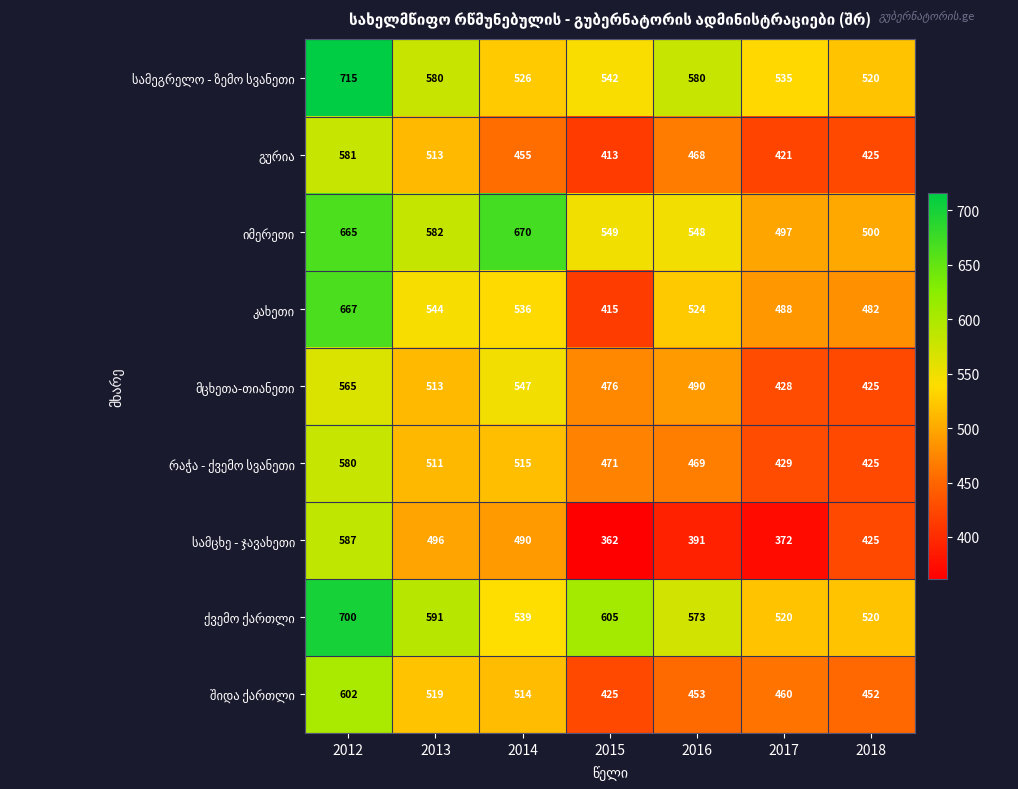

What is the maximum value shown in the chart?

715